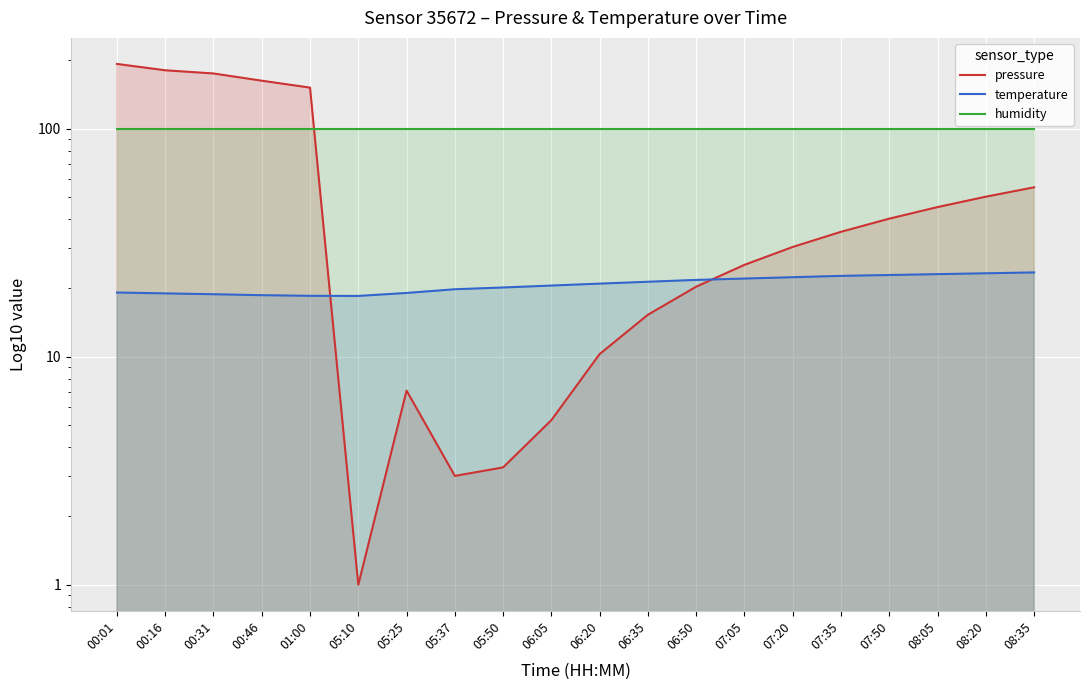

At which category is the sum across all series the highest?

00:01